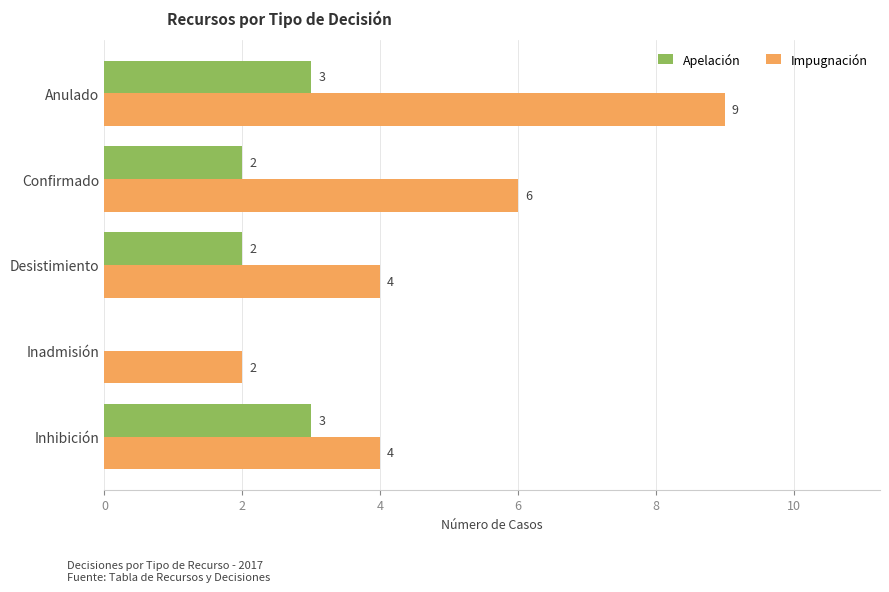

How many Apelación values are between 2 and 3?

4